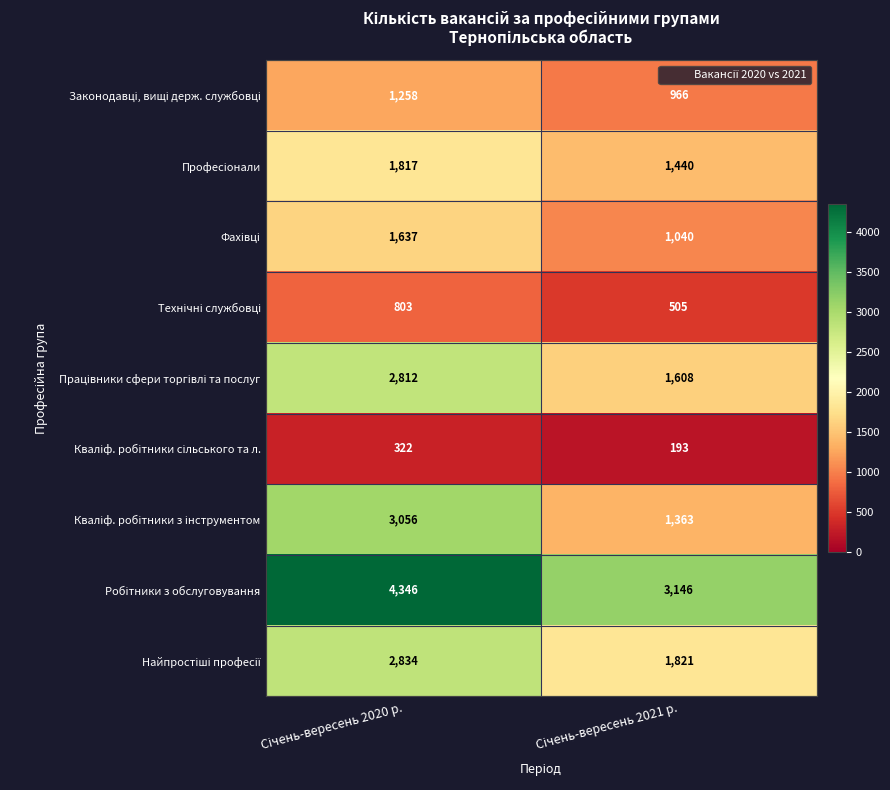

What is the minimum value shown in the chart?

193